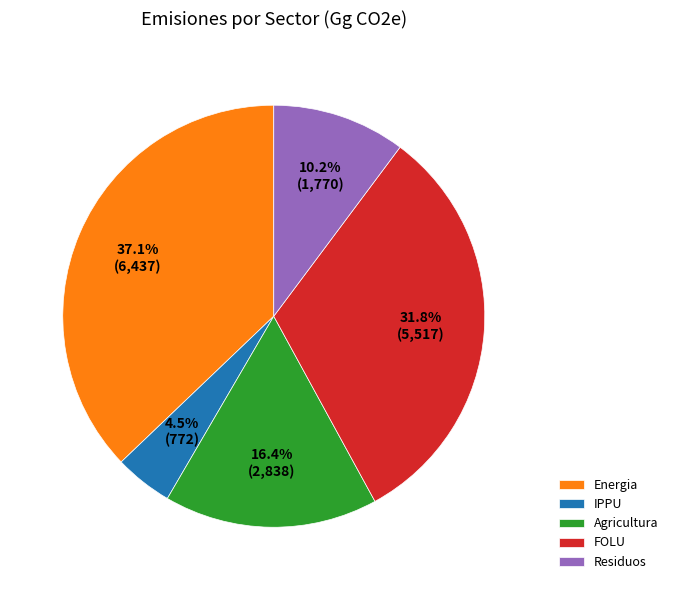

To the nearest percent, what is the difference between the Energia and Agricultura slice percentages?

21%